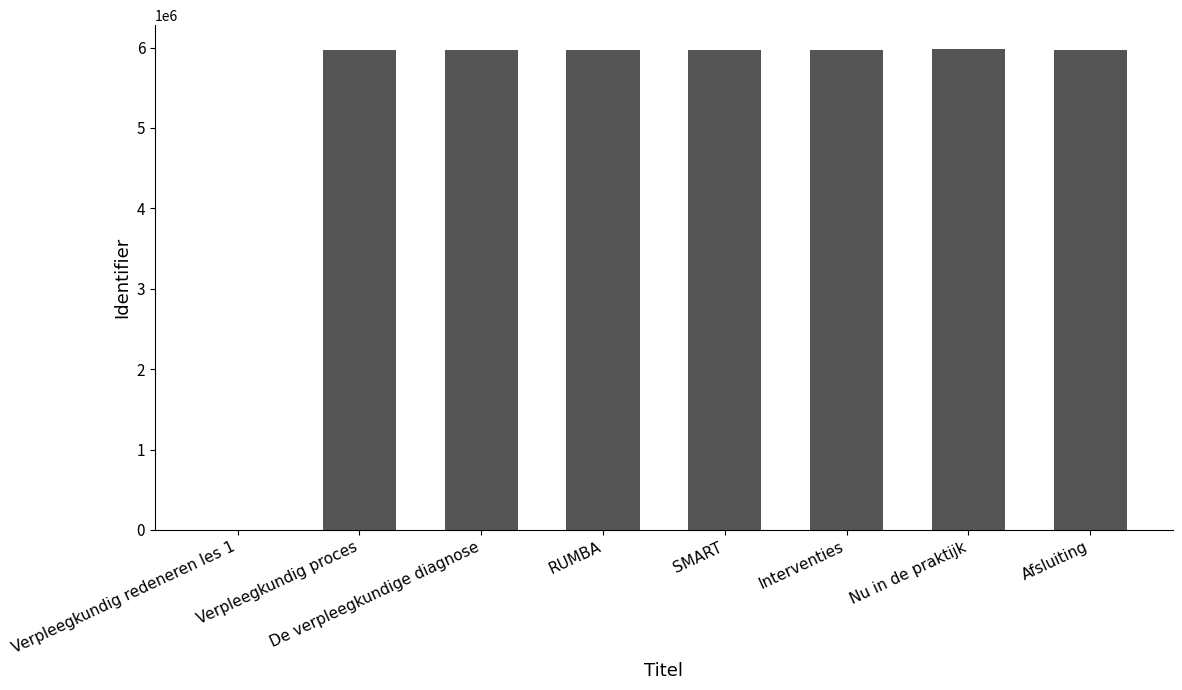

At which label does the data first exceed 5965665?

SMART